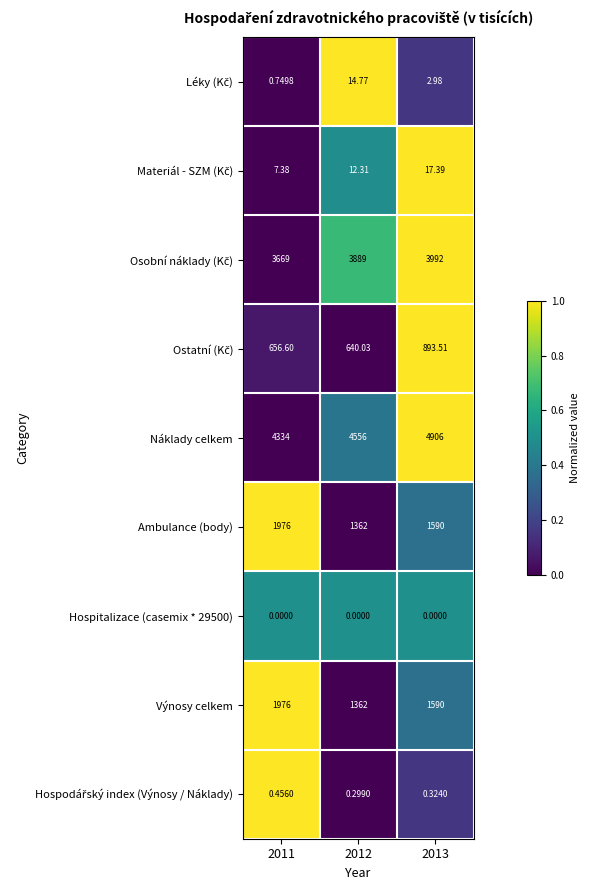

Which series has the largest total across all categories?

Náklady celkem